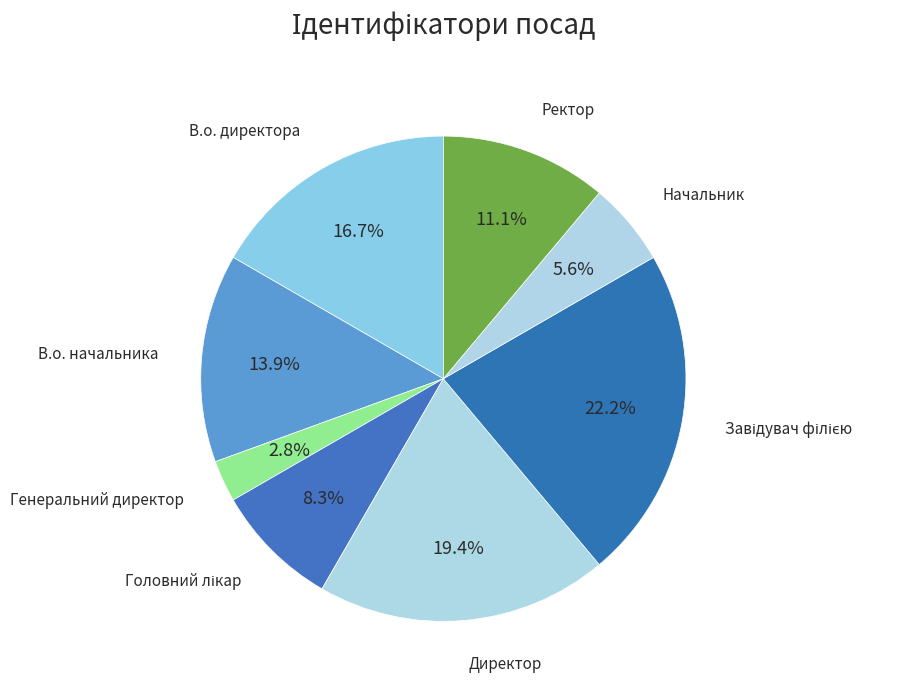

To the nearest percent, what percentage of the pie is Ректор?

11%